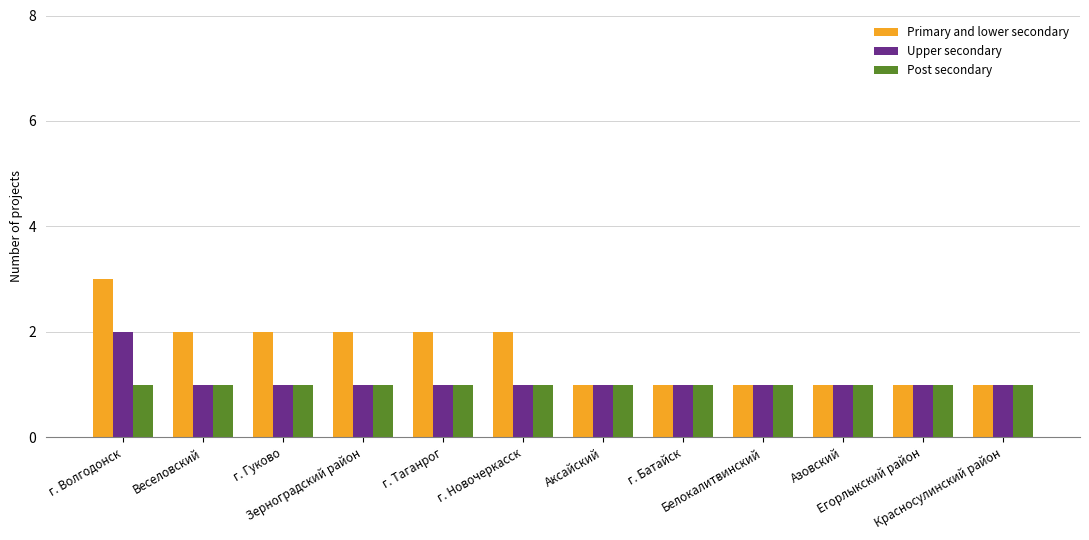

What are all the series names shown in the legend?

Primary and lower secondary, Upper secondary, Post secondary